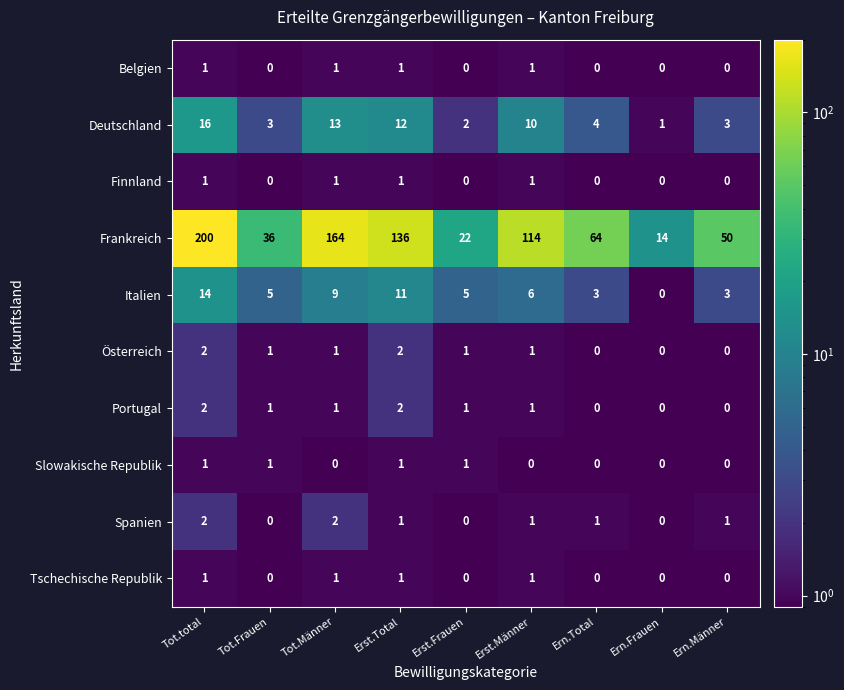

Which series has the largest range (max minus min)?

Frankreich